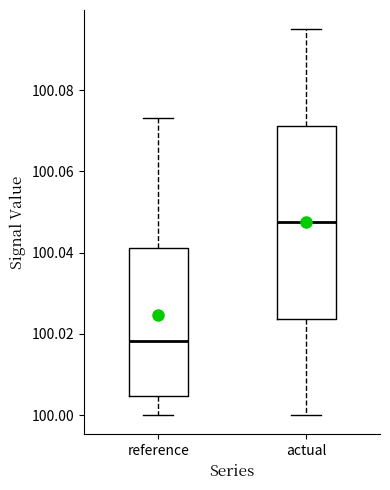

Which box's median line is the lowest?

reference